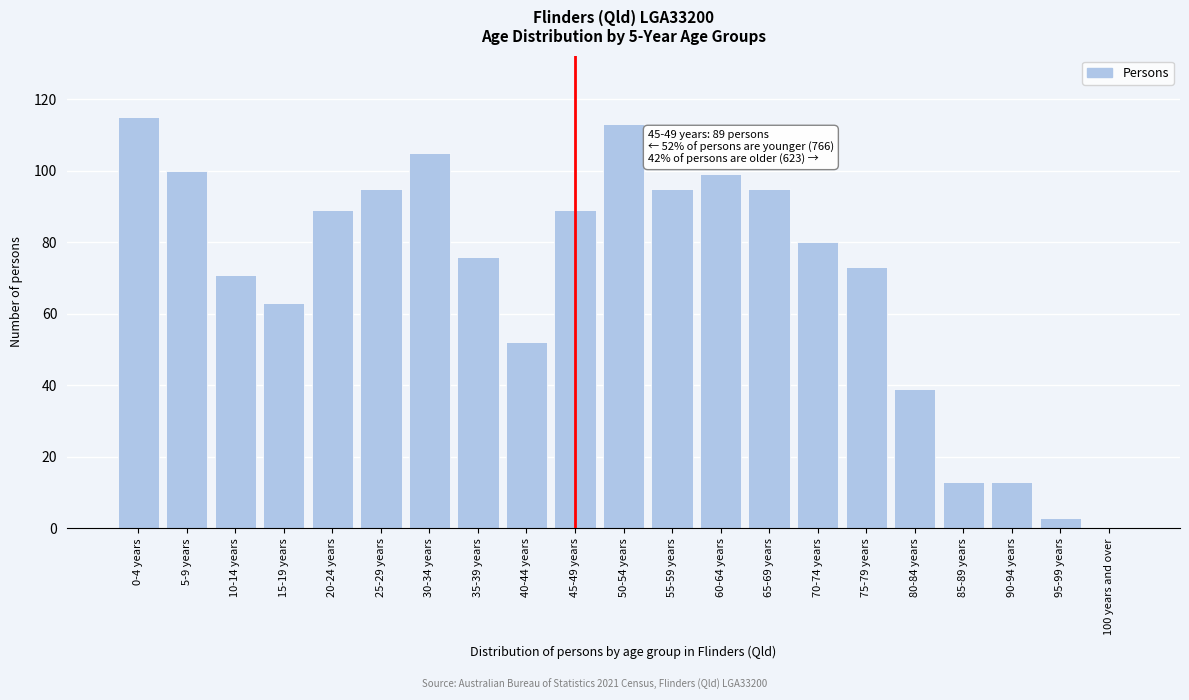

Reading left to right, what are all the values shown in this chart?

0-4 years=115	5-9 years=100	10-14 years=71	15-19 years=63	20-24 years=89	25-29 years=95	30-34 years=105	35-39 years=76	40-44 years=52	45-49 years=89	50-54 years=113	55-59 years=95	60-64 years=99	65-69 years=95	70-74 years=80	75-79 years=73	80-84 years=39	85-89 years=13	90-94 years=13	95-99 years=3	100 years and over=0